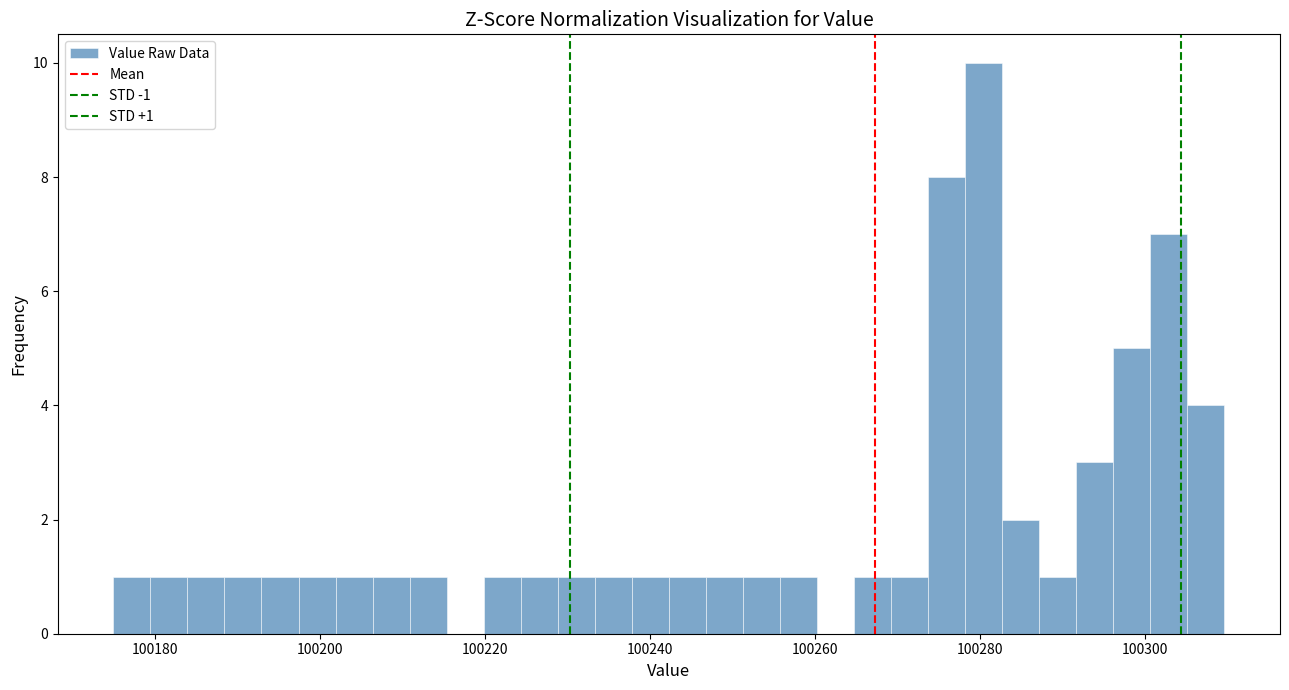

Read against the x-axis, roughly where is the centre of the tallest bar?

100280